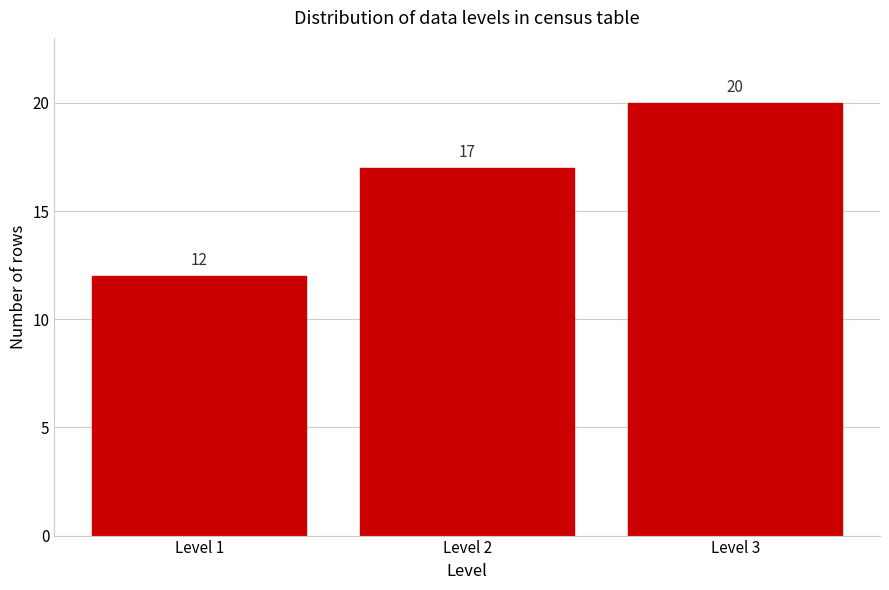

Reading left to right, list all the values displayed in this chart.

12	17	20